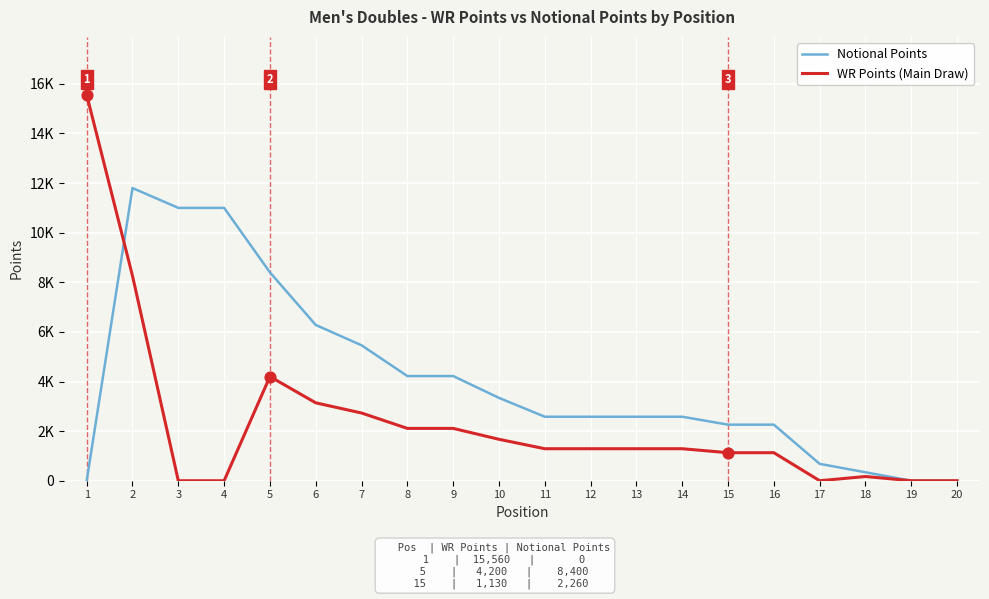

What are all the series names shown in the legend?

Notional Points, WR Points (Main Draw)